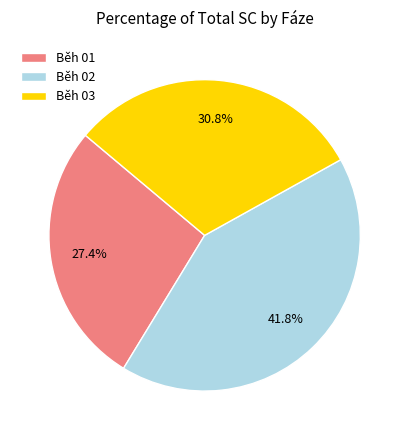

Which category has the smallest portion of the pie?

Běh 01